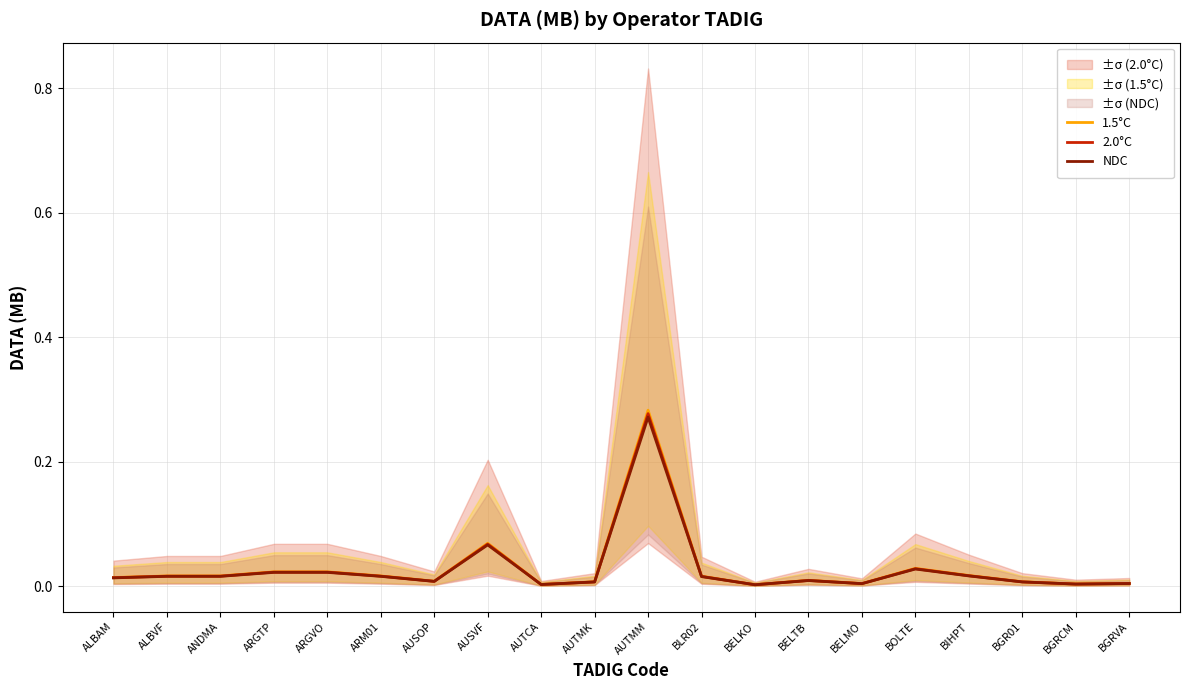

What is the label of the 3rd point from the right?

BGR01